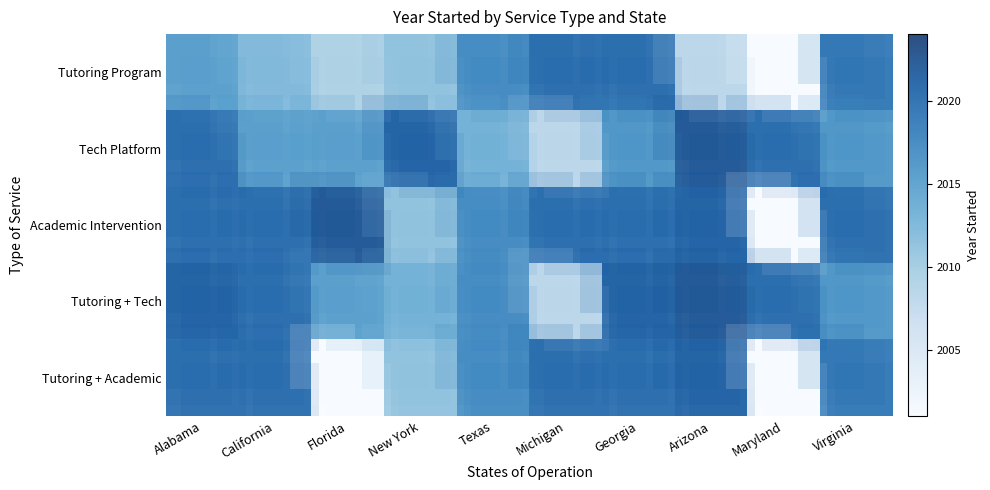

What is the total value across all series at Texas?

10081